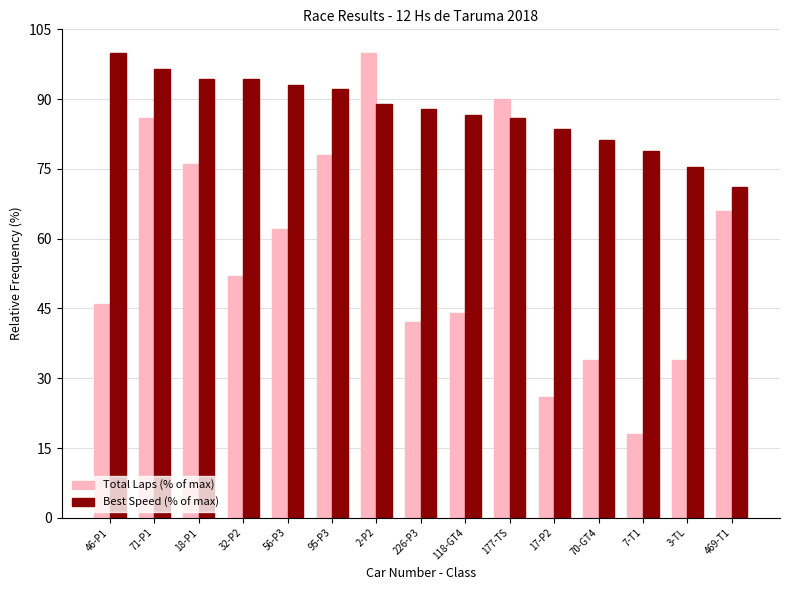

What is the difference between the highest and lowest values at 46-P1?

54.0